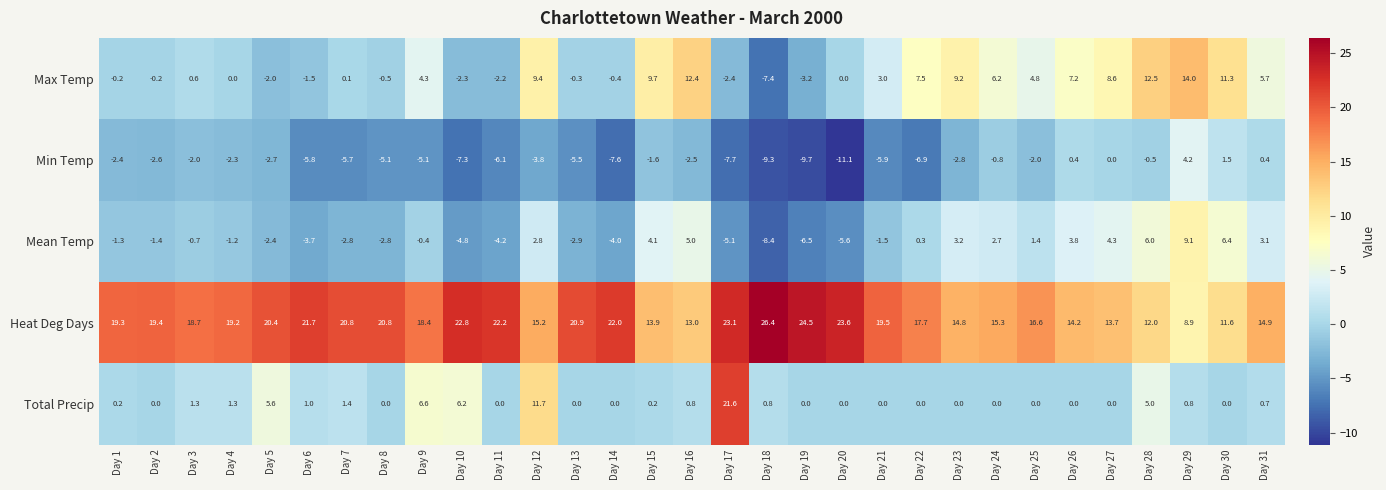

Is it true that Heat Deg Days equals 29.3 at Day 13?

False